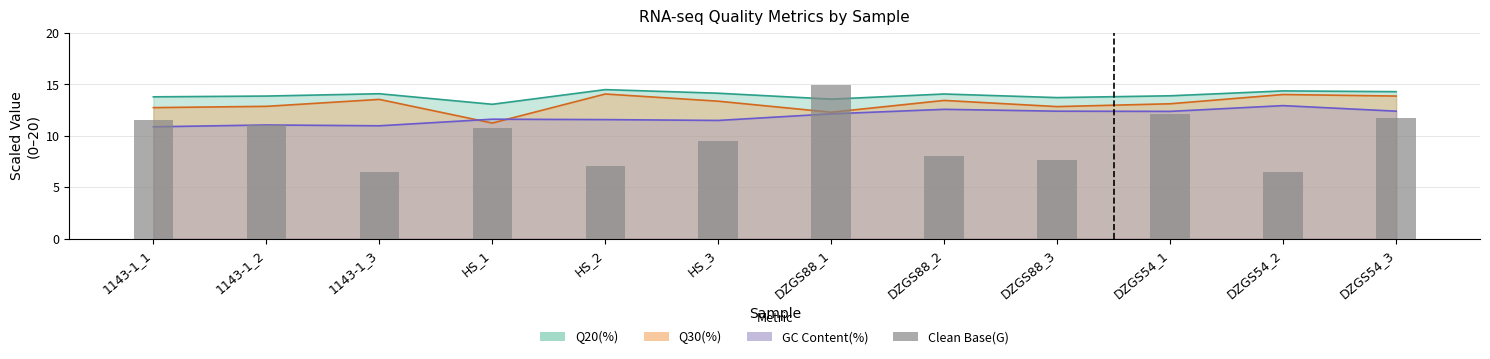

Where is the data nearest to the value 10?

HS_3